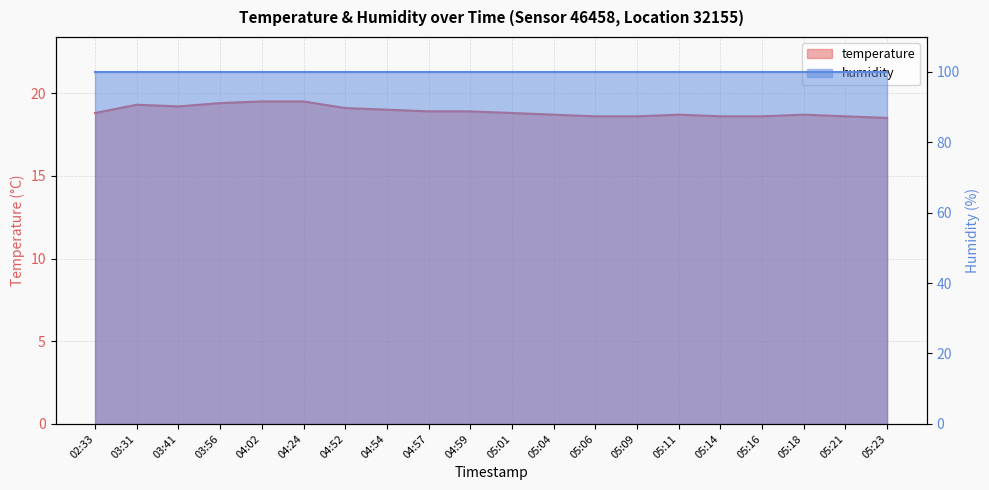

What is the average value?

18.9